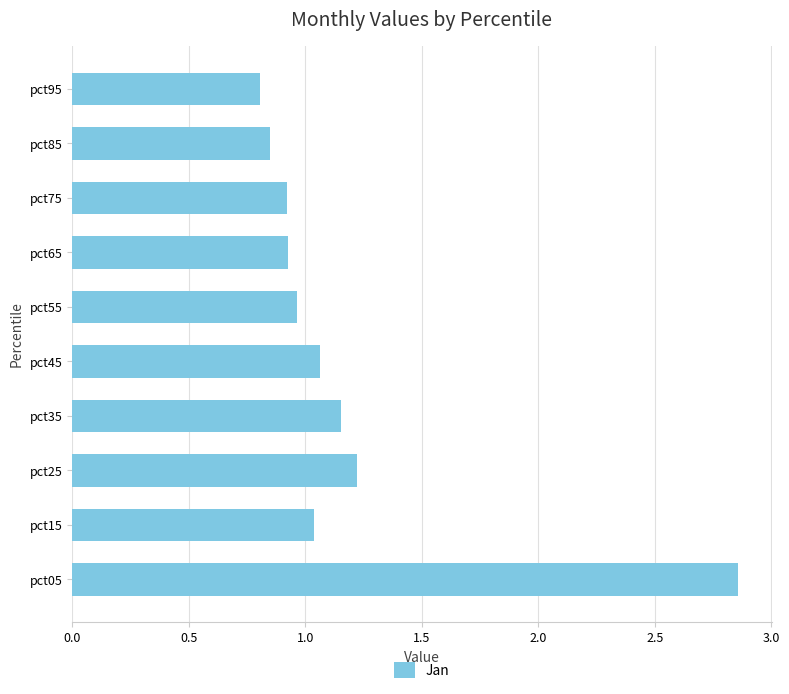

Between pct55 and pct25, which is larger?

pct25